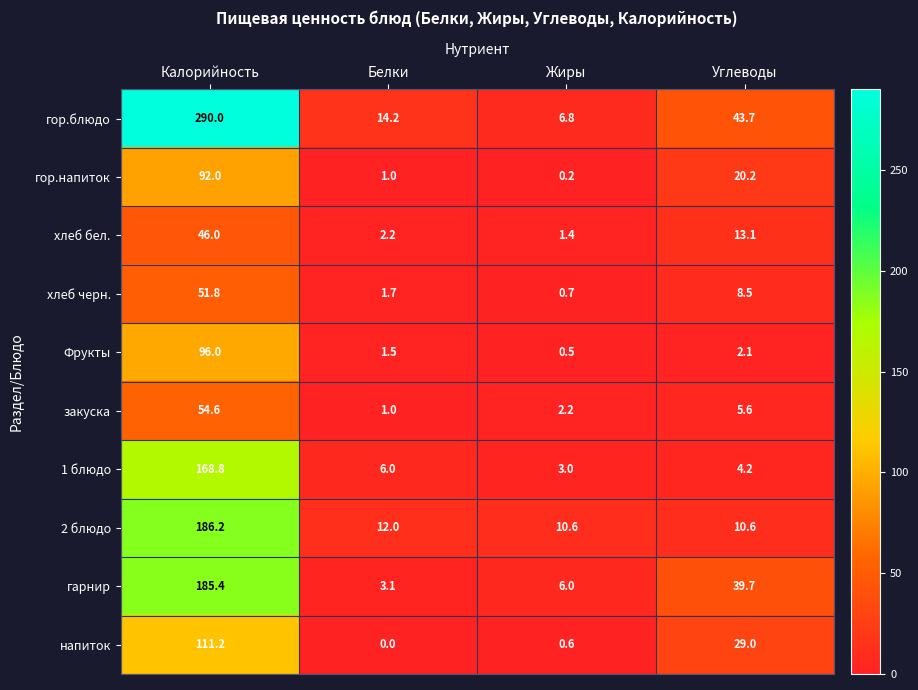

At which label does гор.напиток reach its peak?

Калорийность